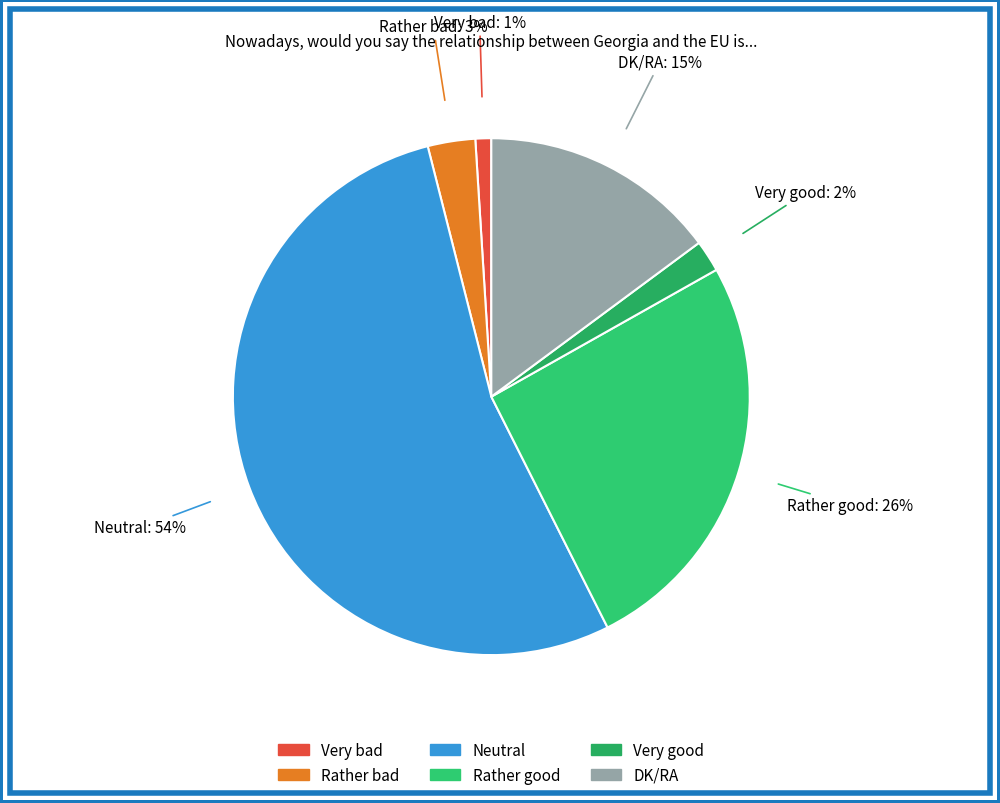

What is the change in value from Rather bad to Very good?

-1